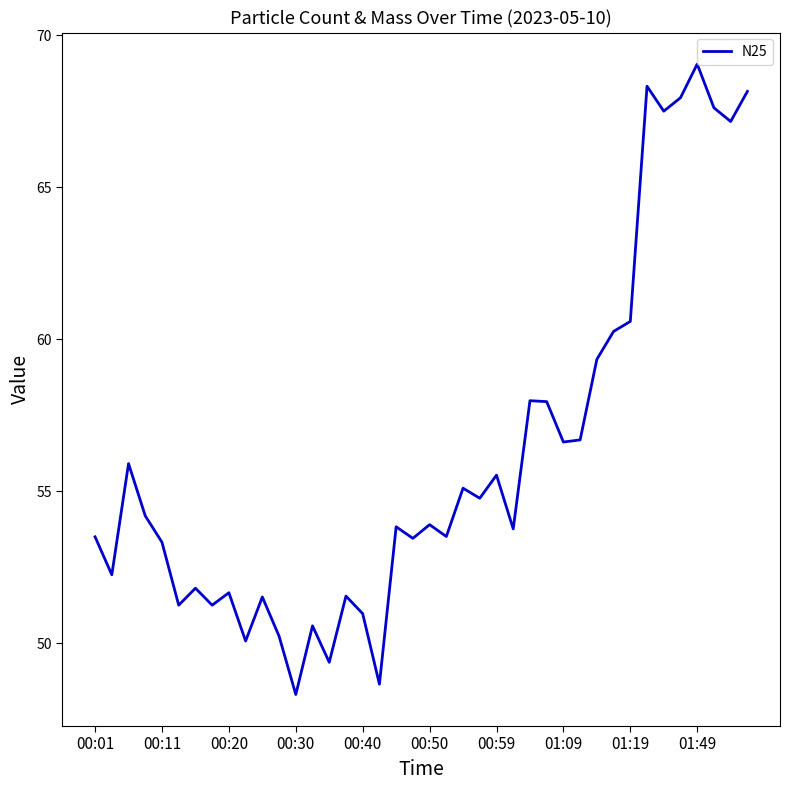

What is the average value?

56.1